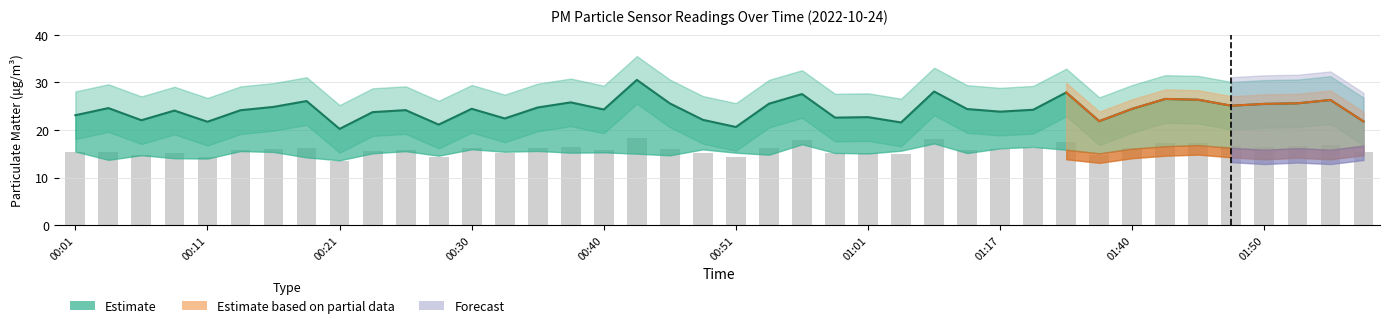

What is the change in value from 00:35 to 01:37?

-2.9